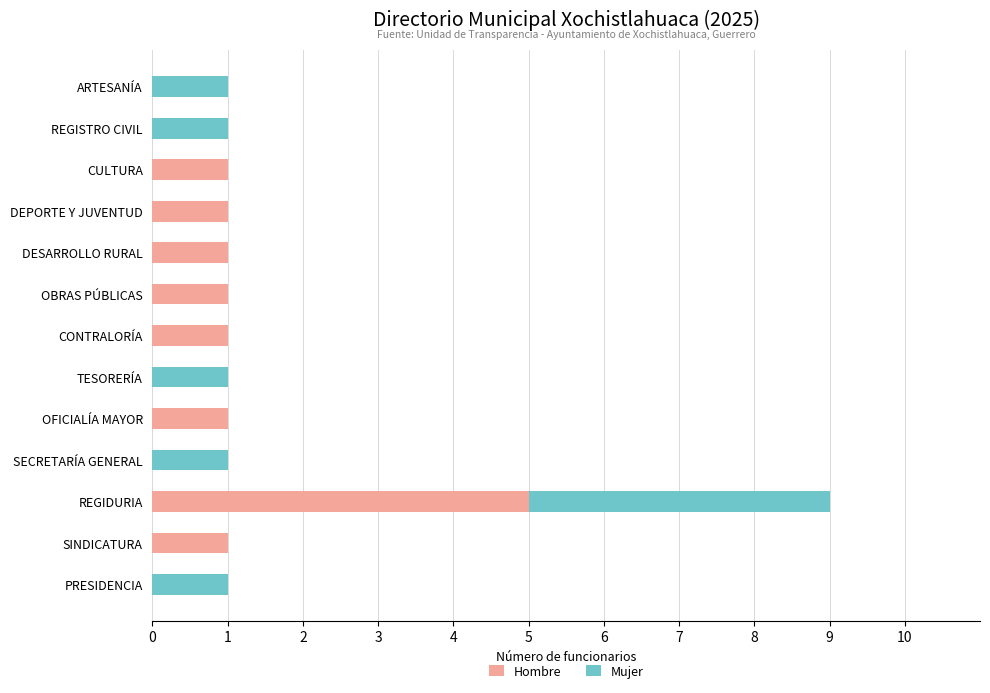

What is the highest value of the Hombre series?

5